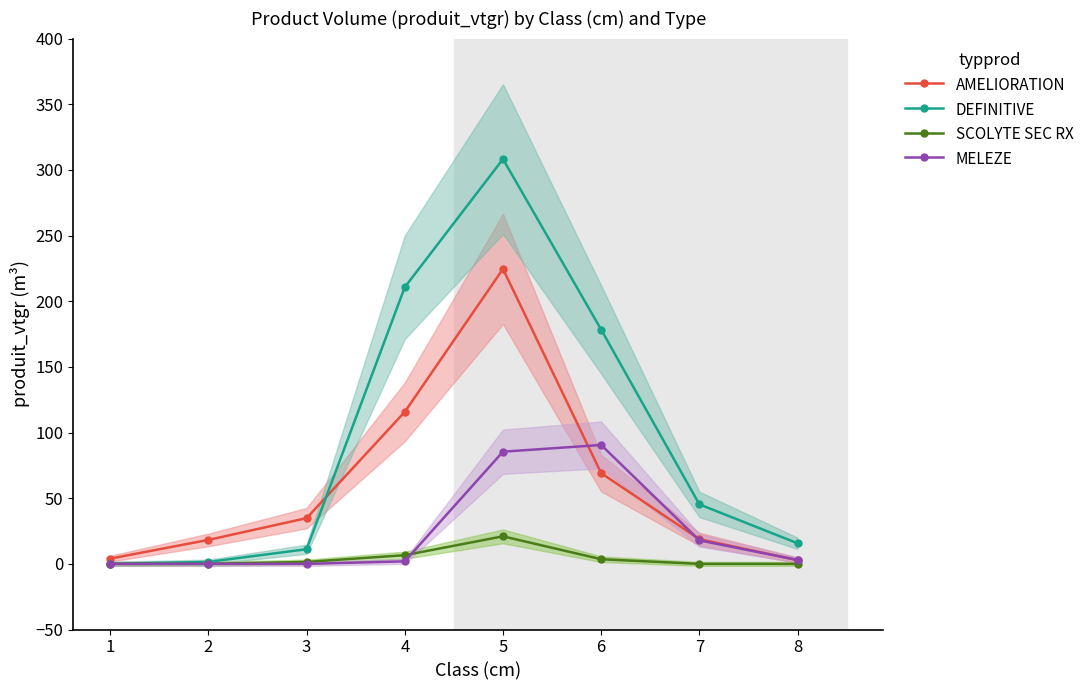

What is the greatest value displayed?

308.3